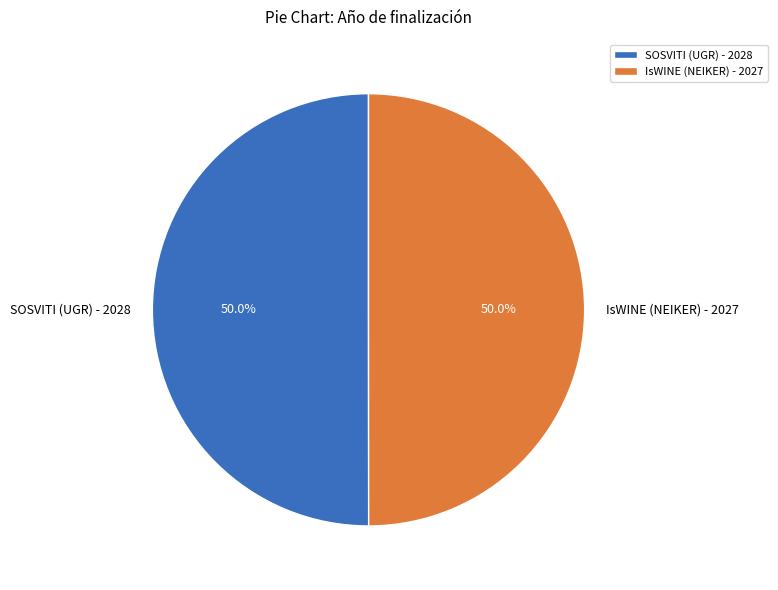

Combined, what portion of the pie is IsWINE (NEIKER) - 2027 and SOSVITI (UGR) - 2028?

100.0%